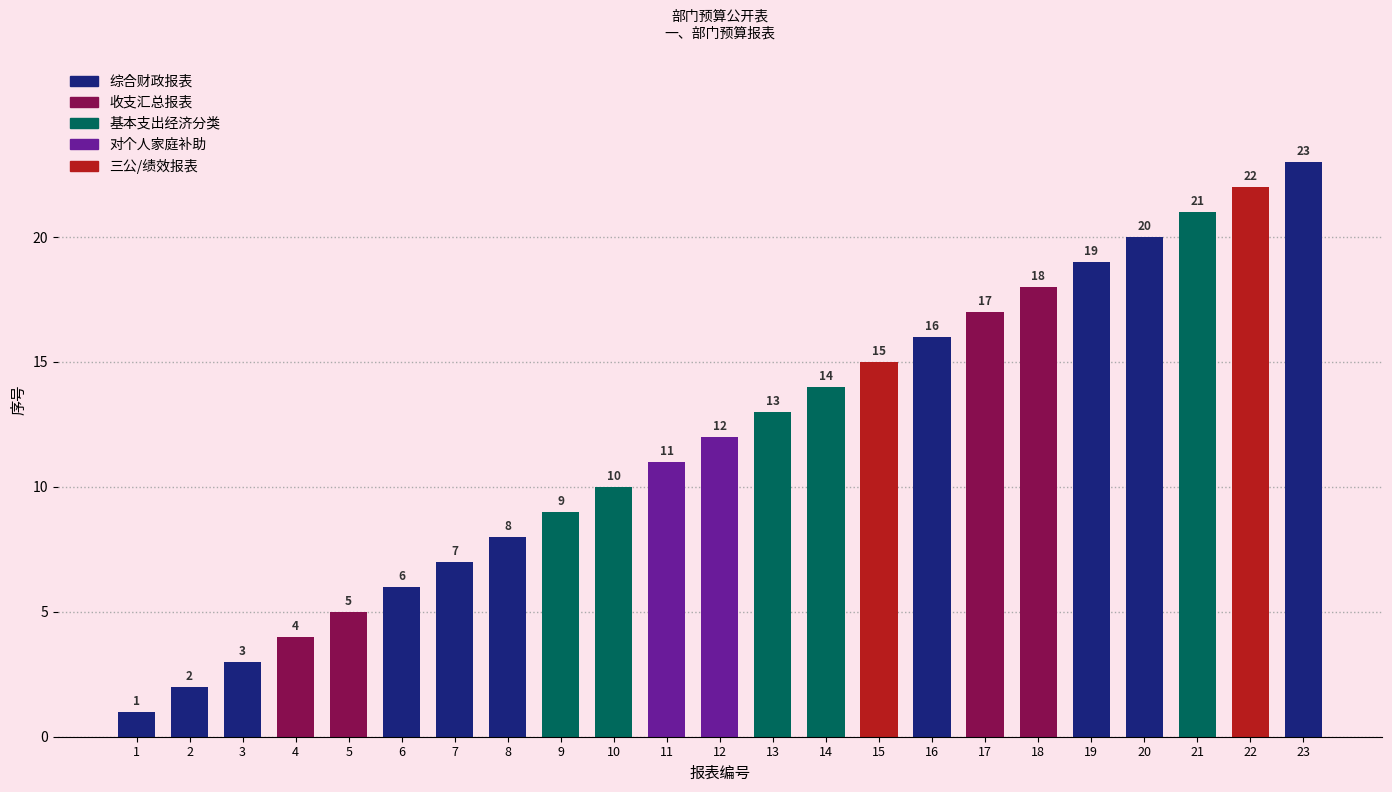

Which category has the highest value across all series?

23